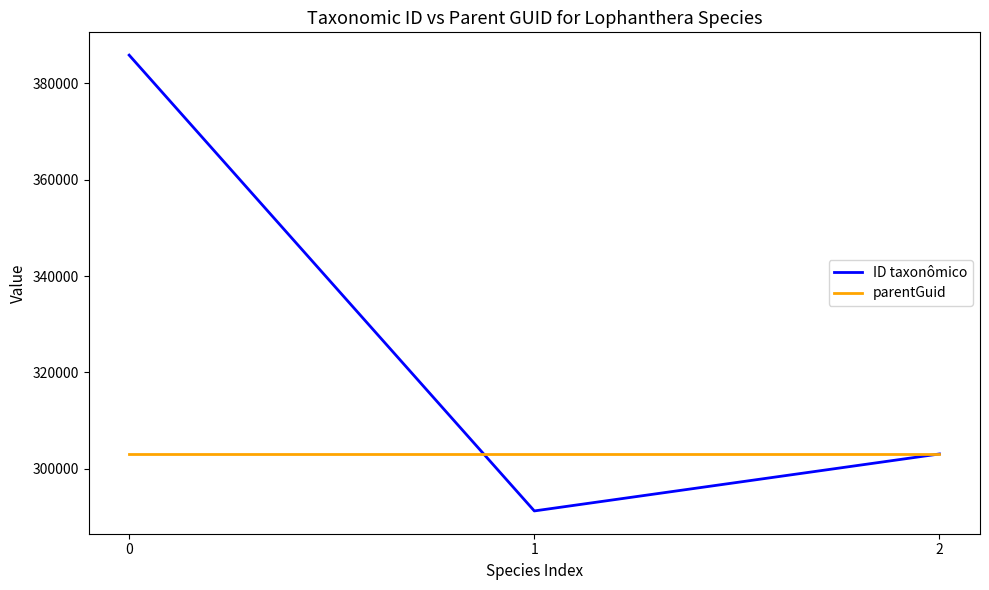

What are all the series names shown in the legend?

ID taxonômico, parentGuid